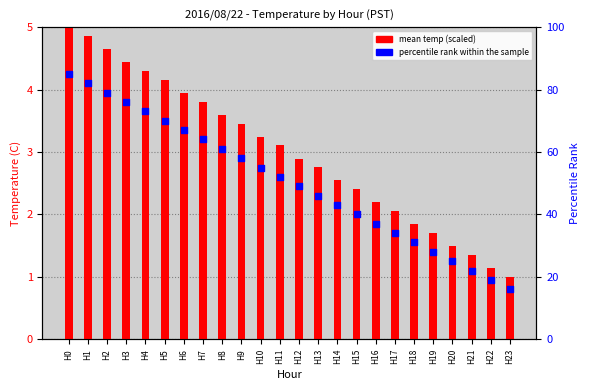

Which series contains the lowest Y value?

mean temp (scaled)